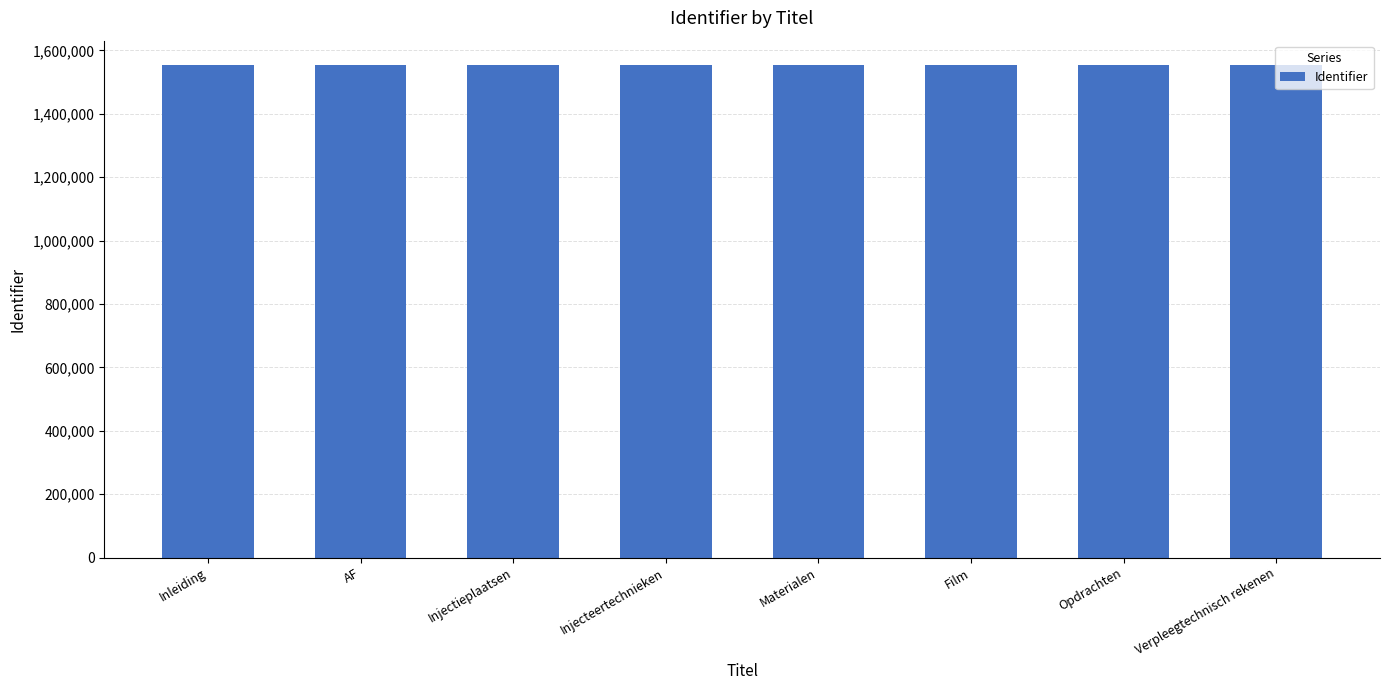

What is the maximum value shown in the chart?

1552969